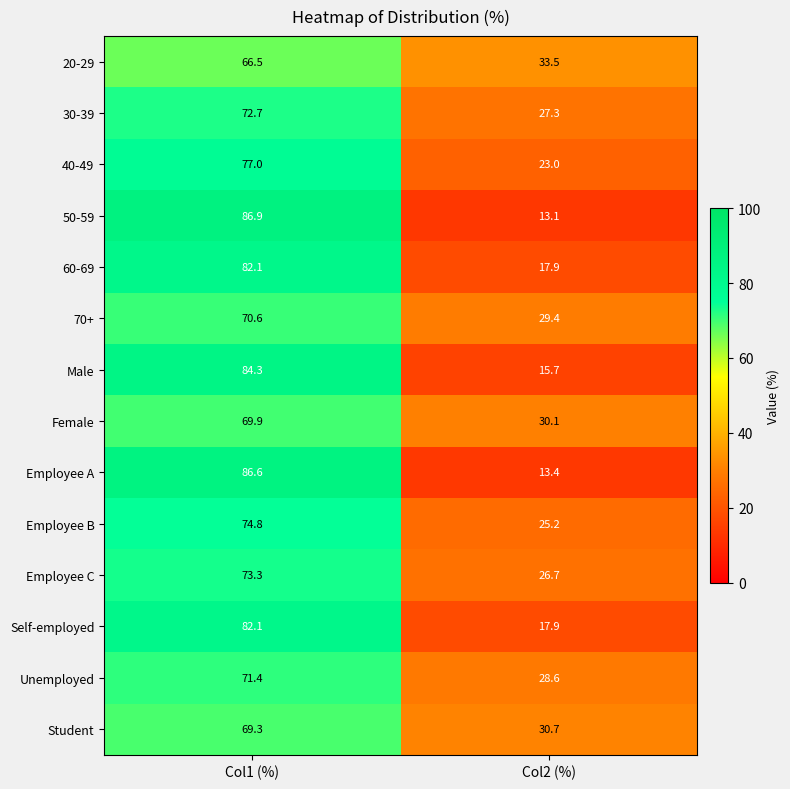

The Student series shows 30.7 at Col2 (%). True or false?

True